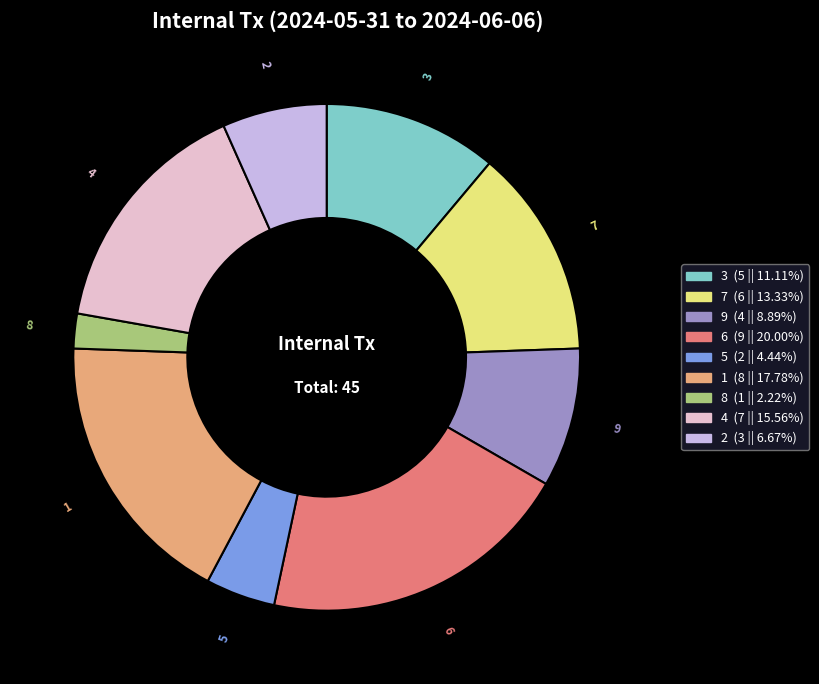

What is the smallest slice in the pie chart?

8